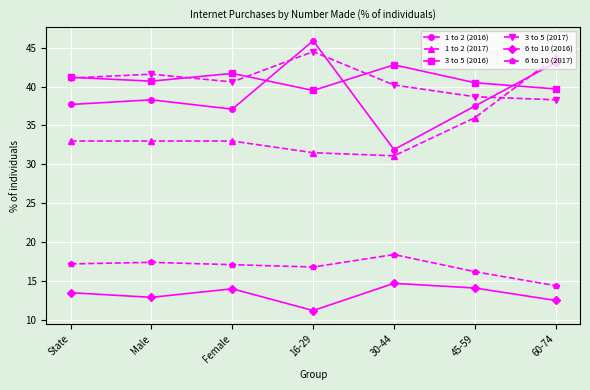

What is the label of the 7th point from the left?

60-74